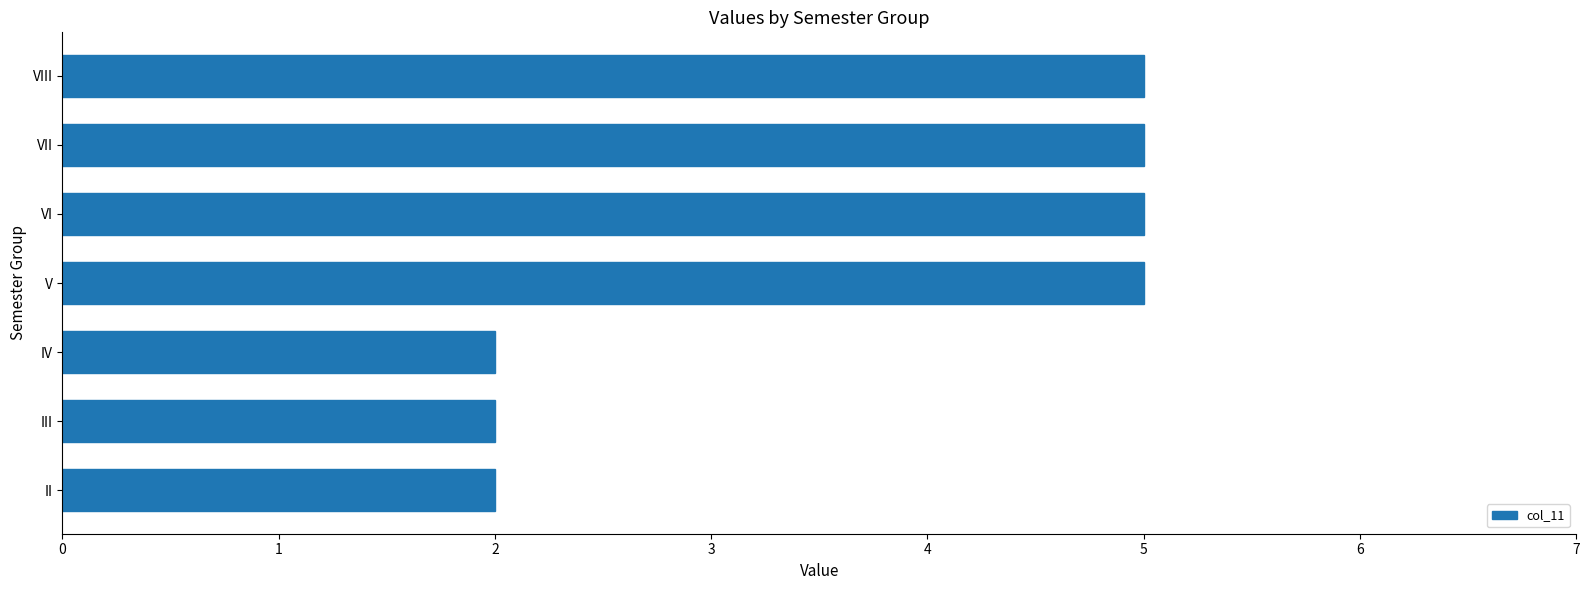

How many values are below 5?

3